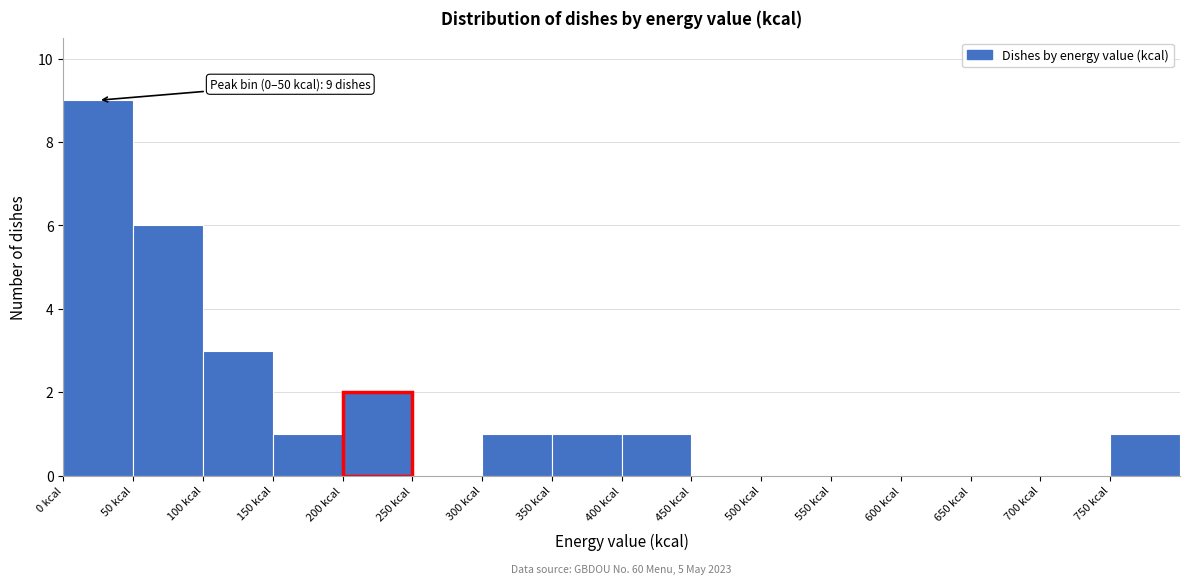

Over which range of the x-axis is the bar tallest?

0 to 50